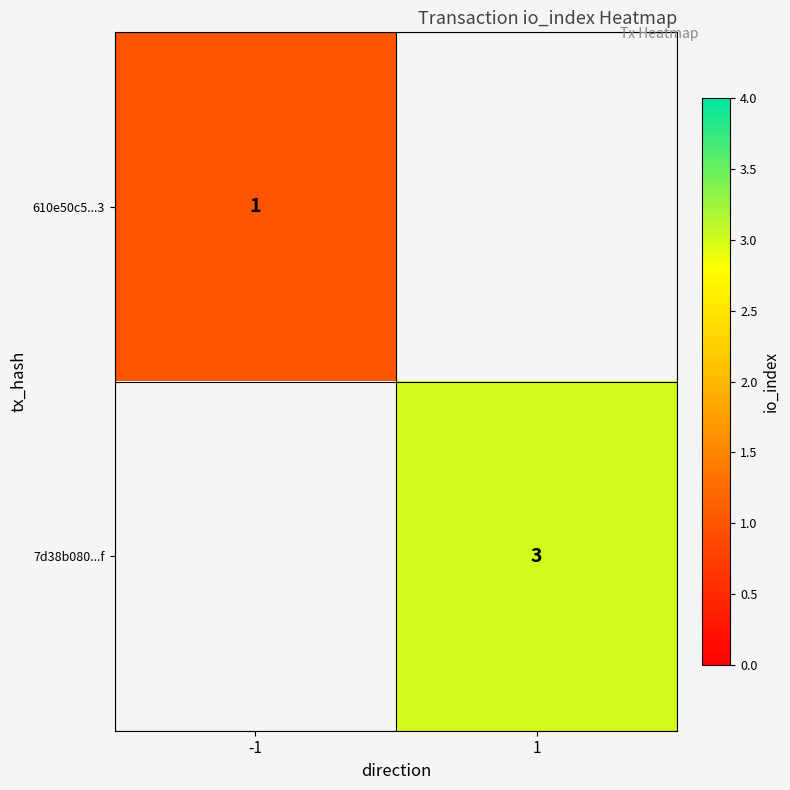

Is it true that 7d38b080...f equals 1 at 1?

False